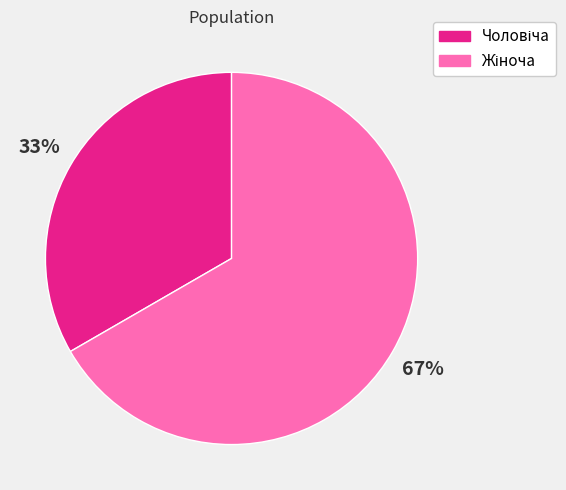

To the nearest percent, what is the average slice percentage?

50%